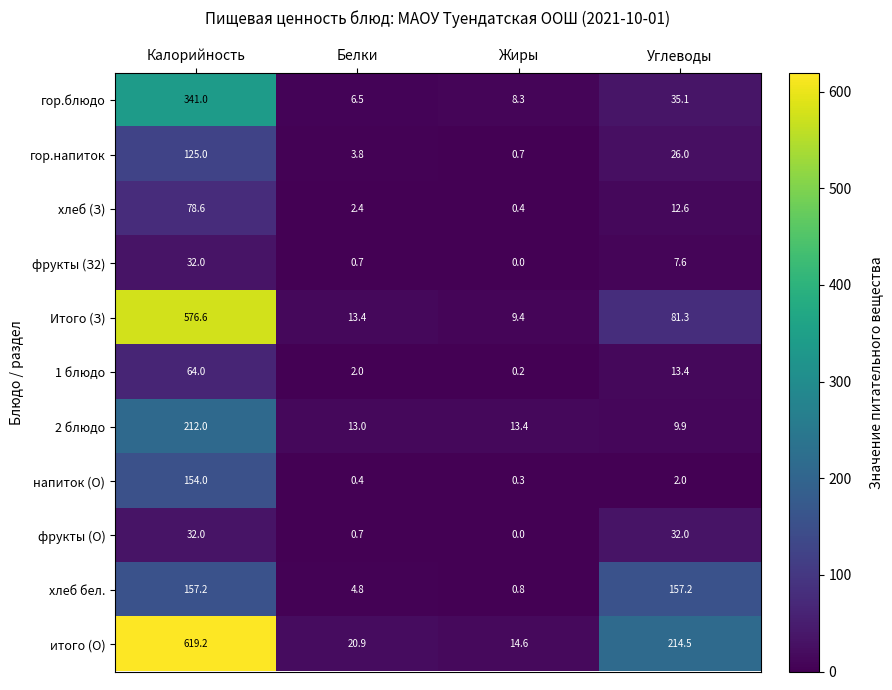

What is the sum of all хлеб (З) values?

94.0